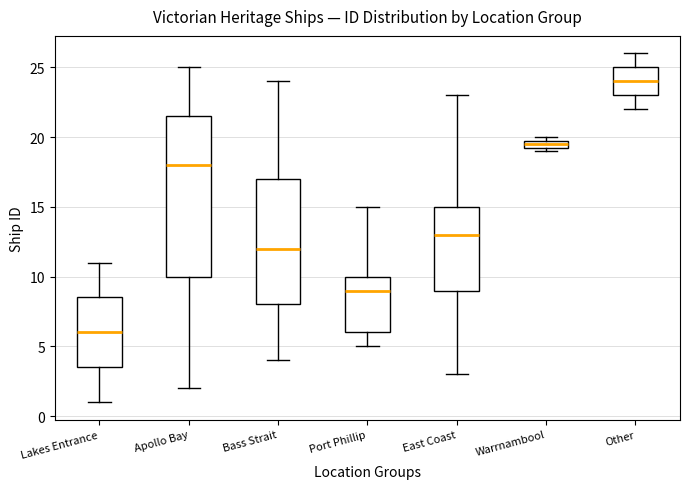

Which box is the tallest, from its lower edge to its upper edge?

Apollo Bay